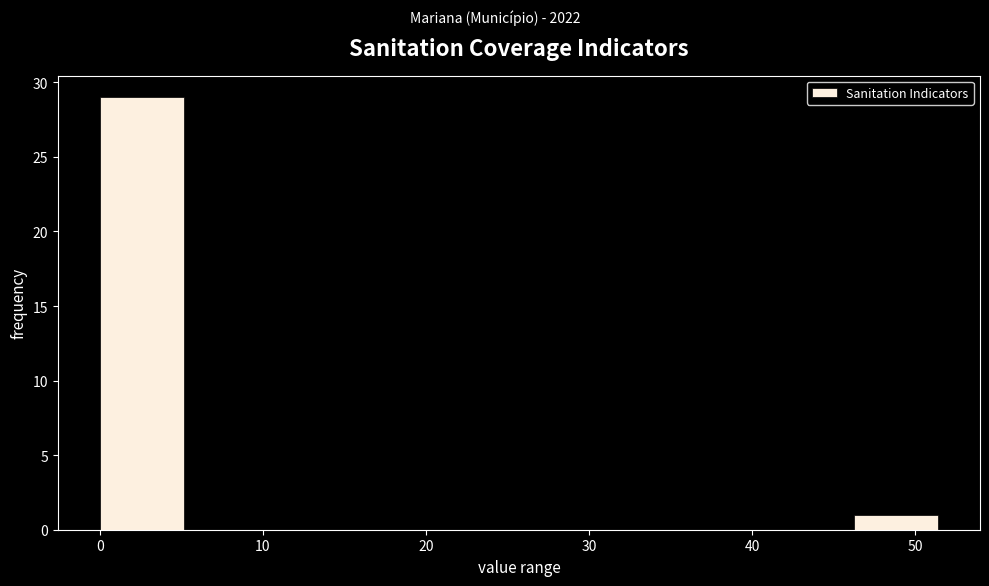

Over which range of the x-axis is the bar tallest?

0 to 5